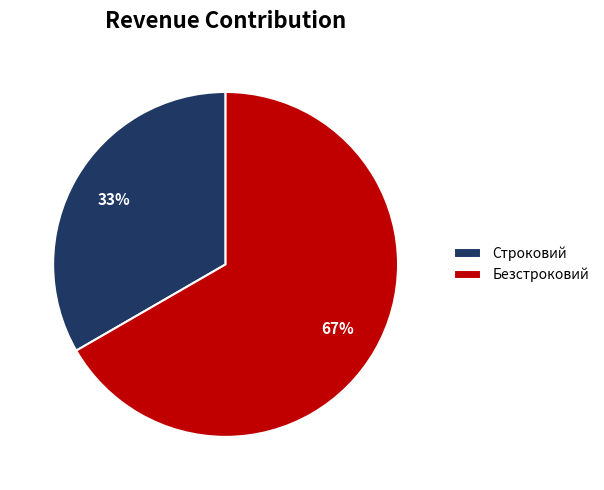

To the nearest percent, what percentage of the pie is Строковий?

33%